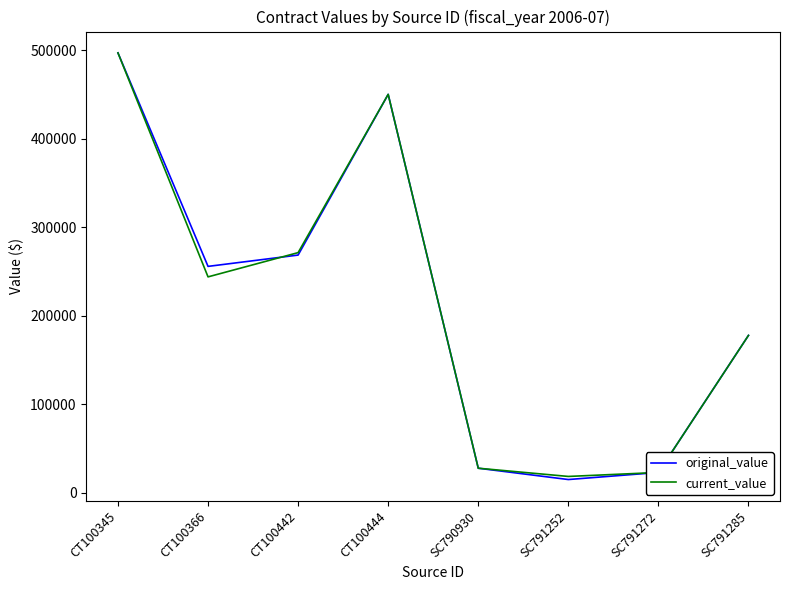

Between CT100345 and CT100442, which series saw the biggest shift?

original_value